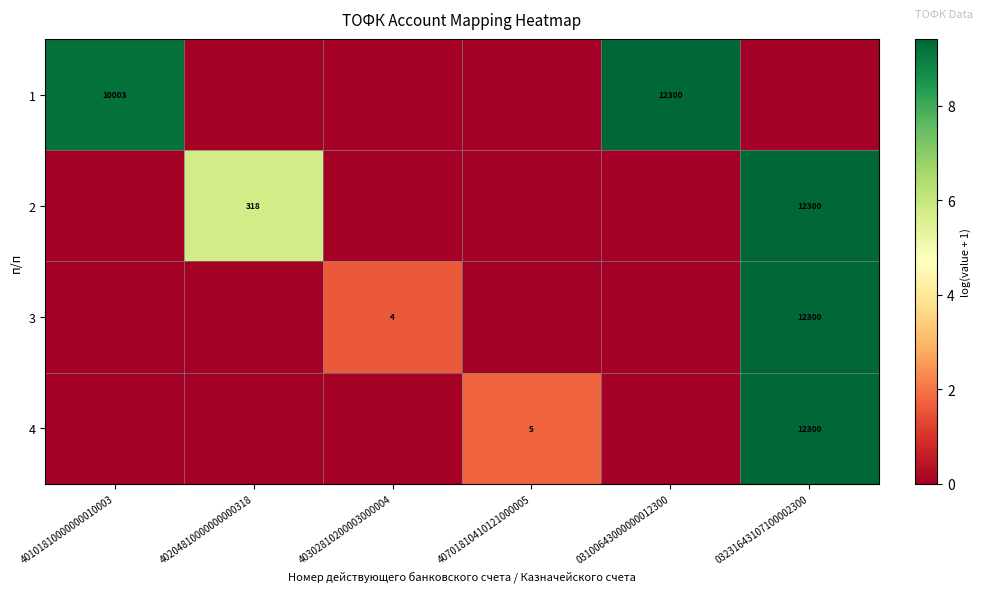

The 1 series shows 18237 at 03100643000000012300. True or false?

False